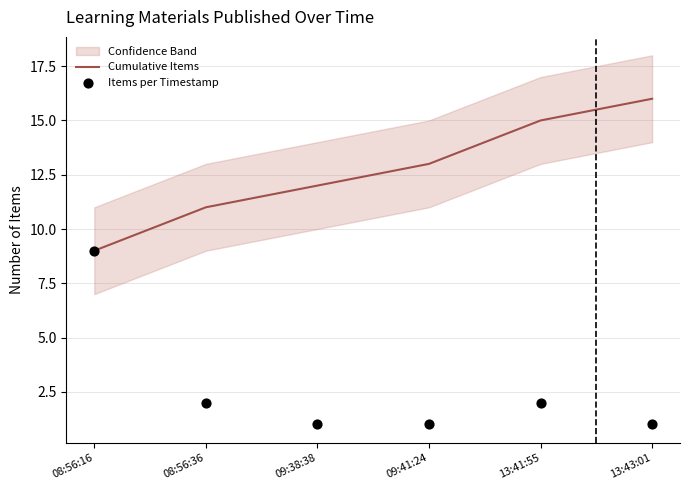

What are all the series names shown in the legend?

Cumulative Items, Items per Timestamp